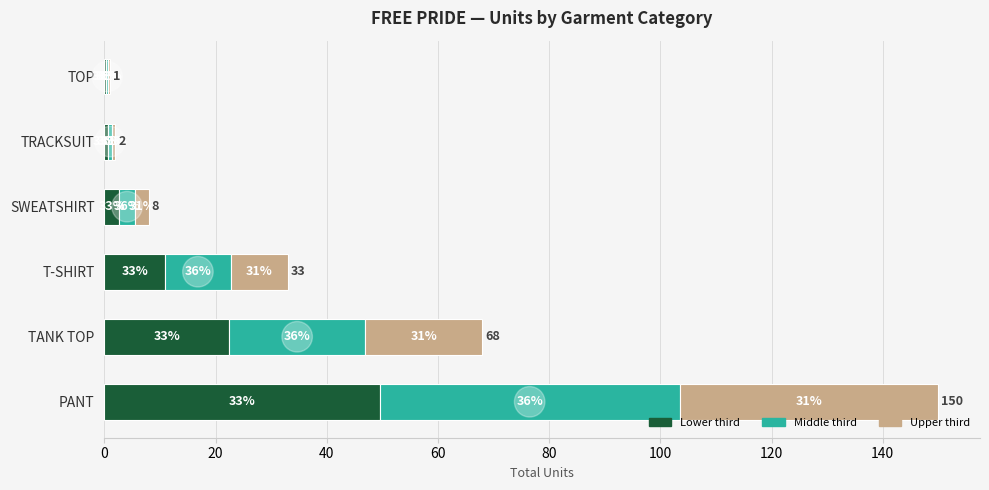

What are all the series names shown in the legend?

Lower third, Middle third, Upper third